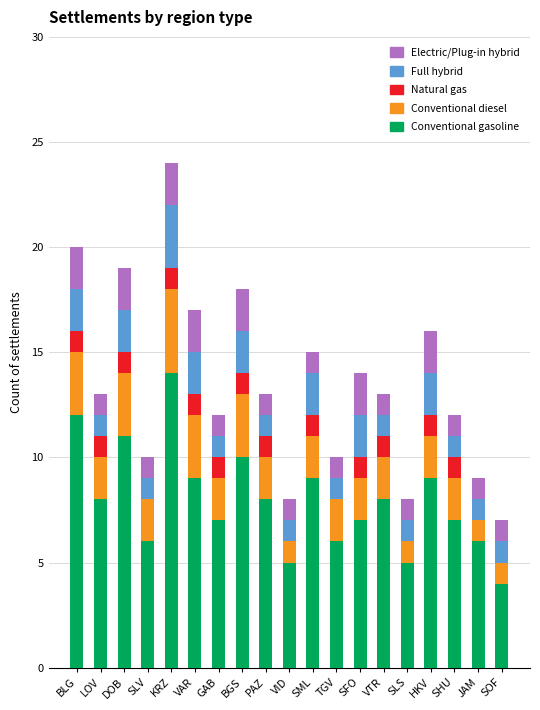

Read the Conventional gasoline value at SML.

9